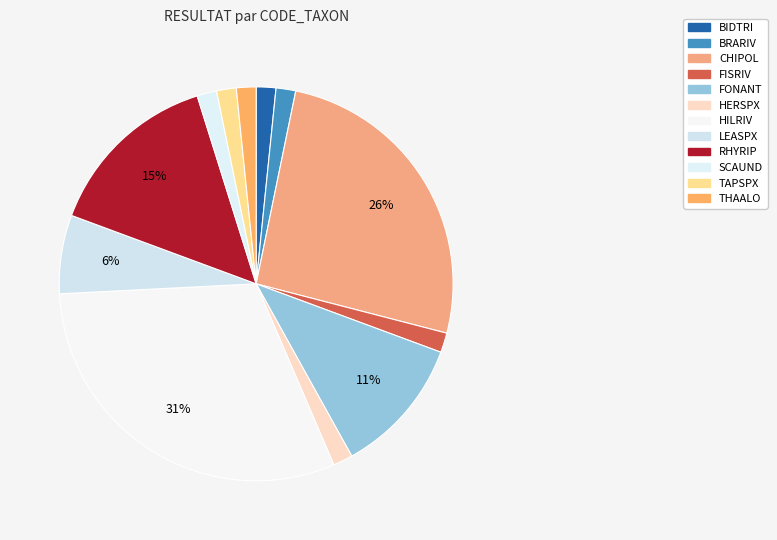

Is BRARIV the majority of the pie?

No